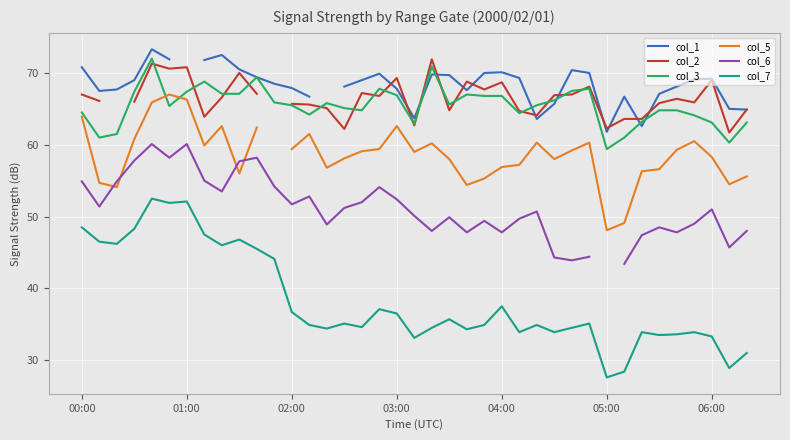

What is the value of the col_2 point at the 10th from the left?

70.0